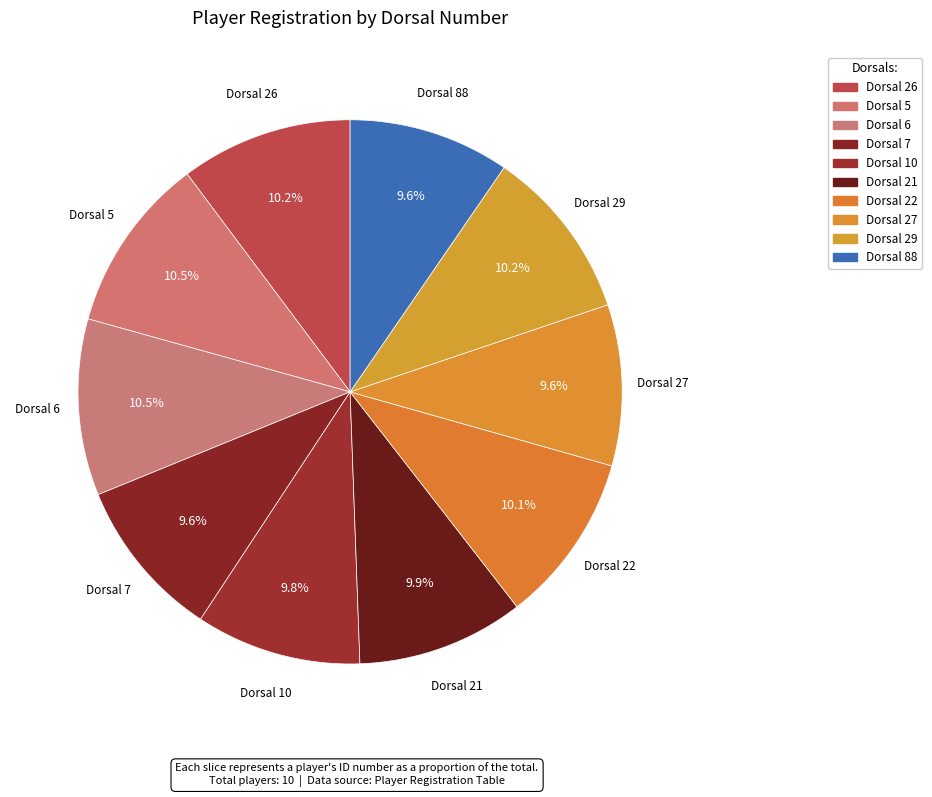

How many slices are in this pie chart?

10